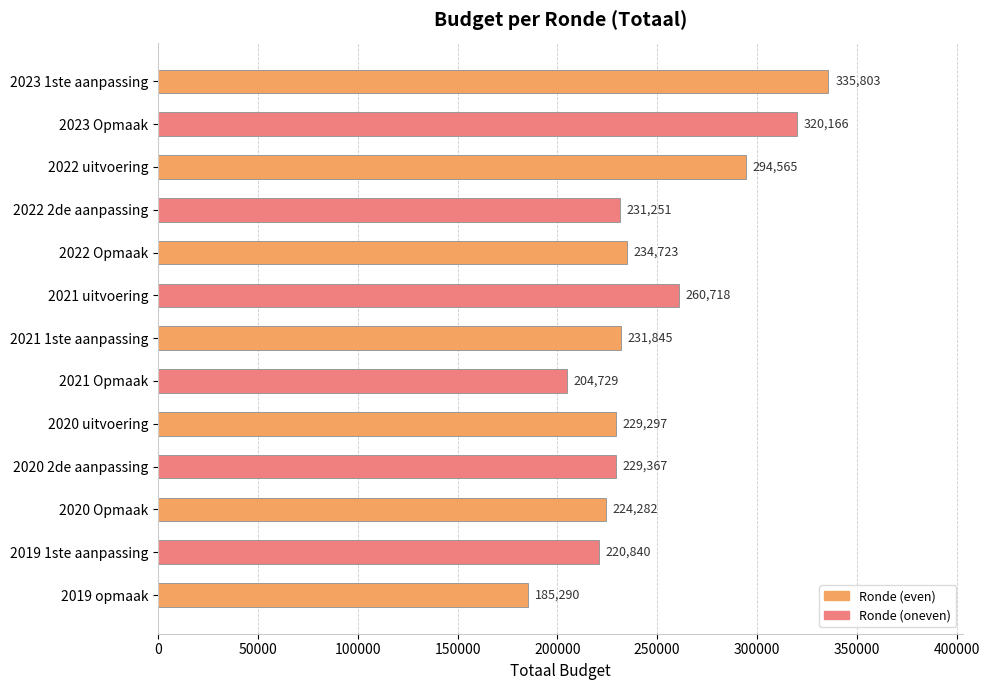

What is the sum of all values?

3202876